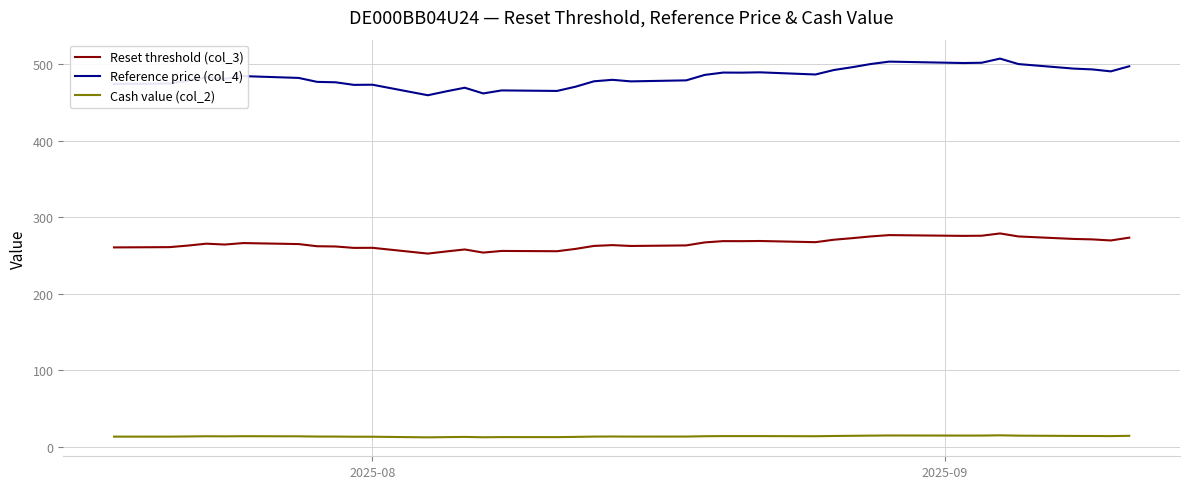

Which series has the largest total across all categories?

Reference price (col_4)